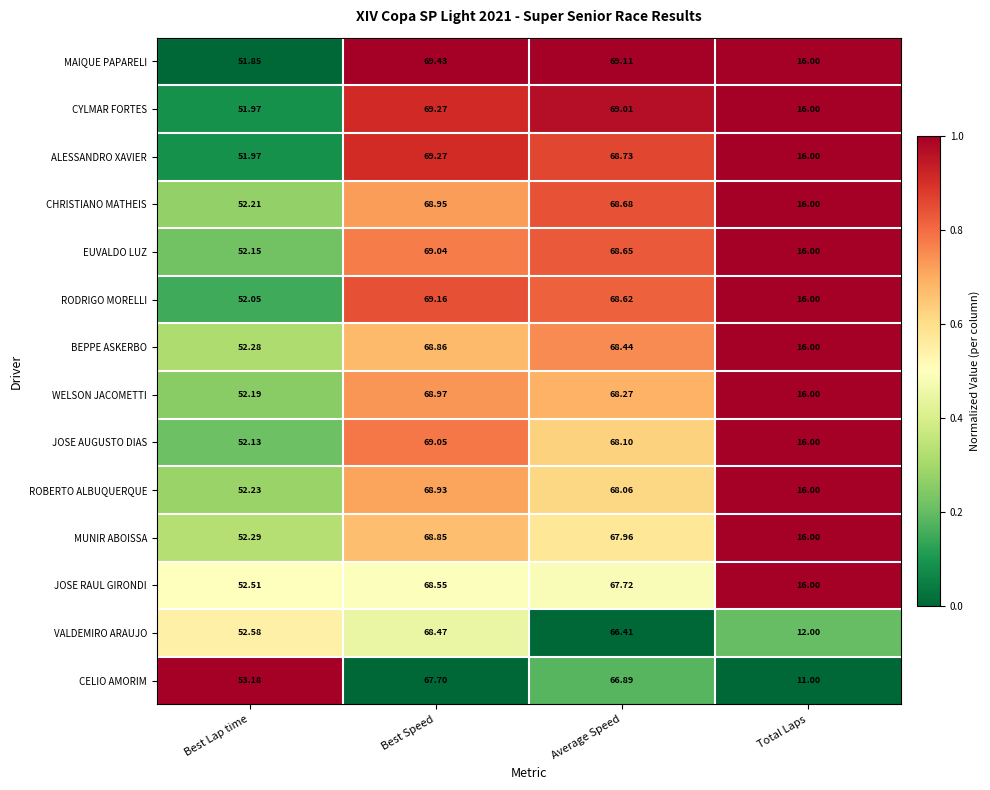

Which category has the lowest value in the CHRISTIANO MATHEIS series?

Total Laps